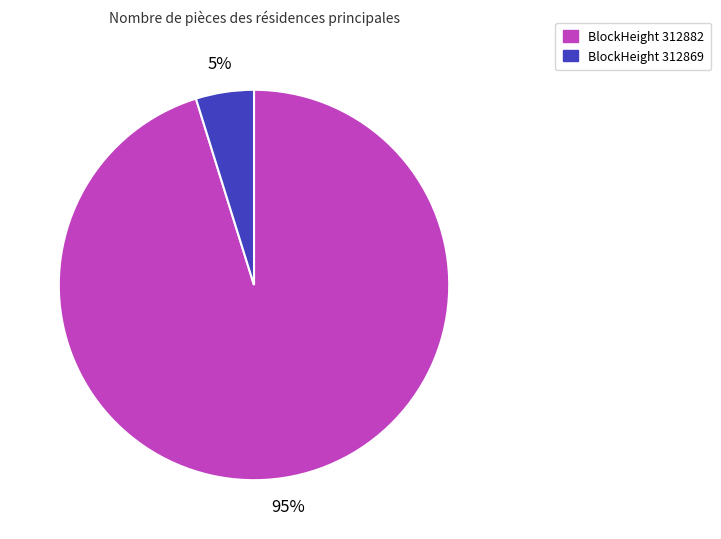

To the nearest percent, what is the average slice percentage?

50%